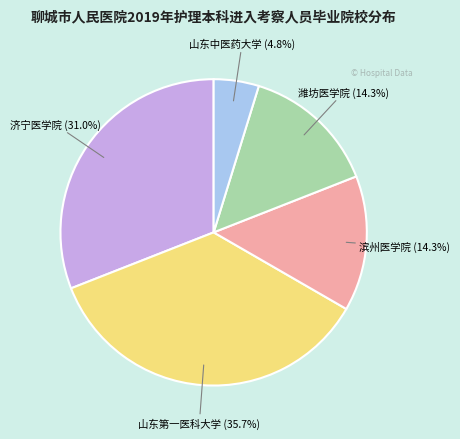

Is 济宁医学院 the majority of the pie?

No